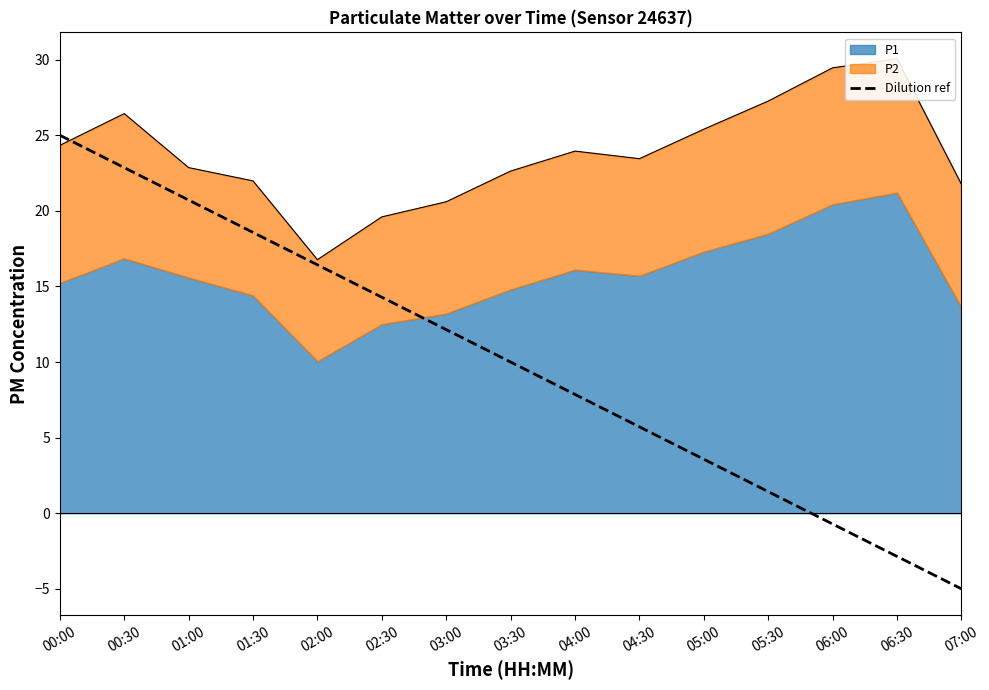

Which label corresponds to the largest value in the chart?

00:00